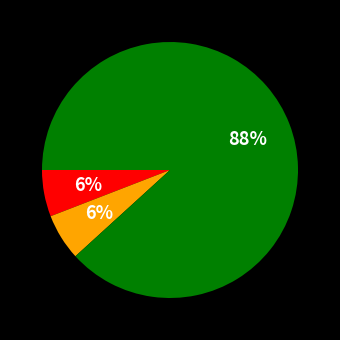

Is there a majority slice in this chart?

Yes